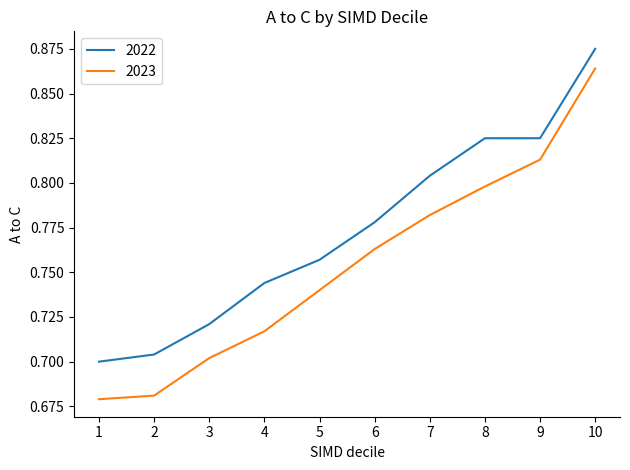

True or false: 2022 and 2023 intersect in this chart.

False